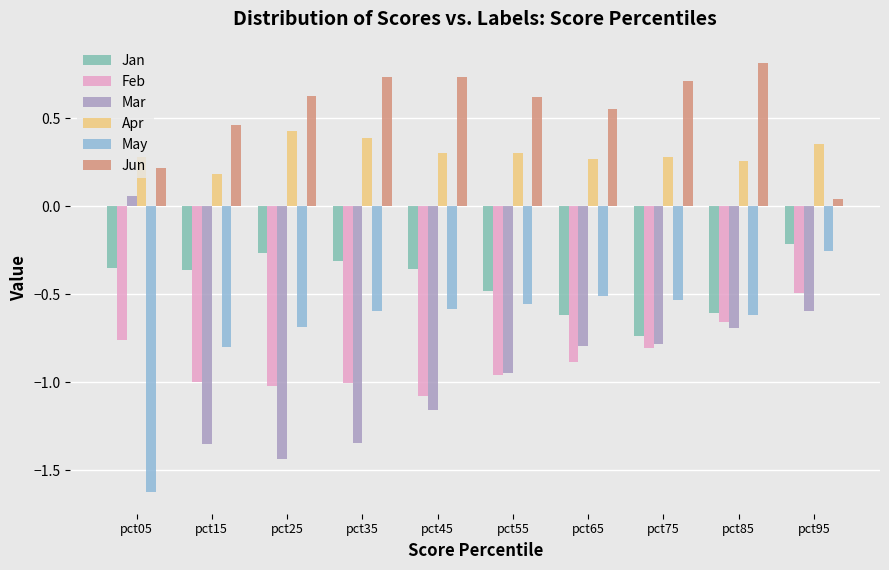

What is the smallest value displayed?

-1.6